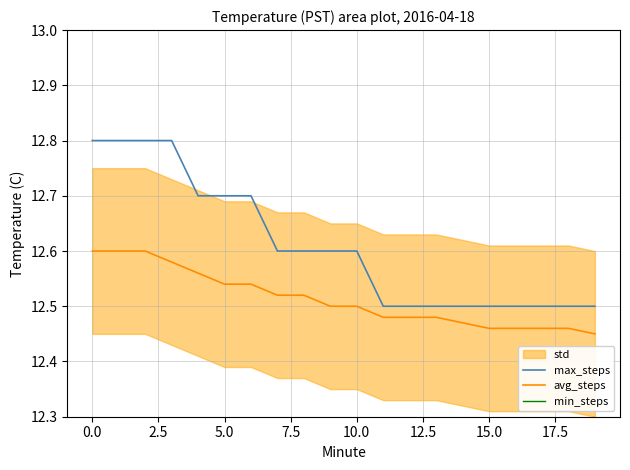

Where is avg_steps nearest to the value 12?

19